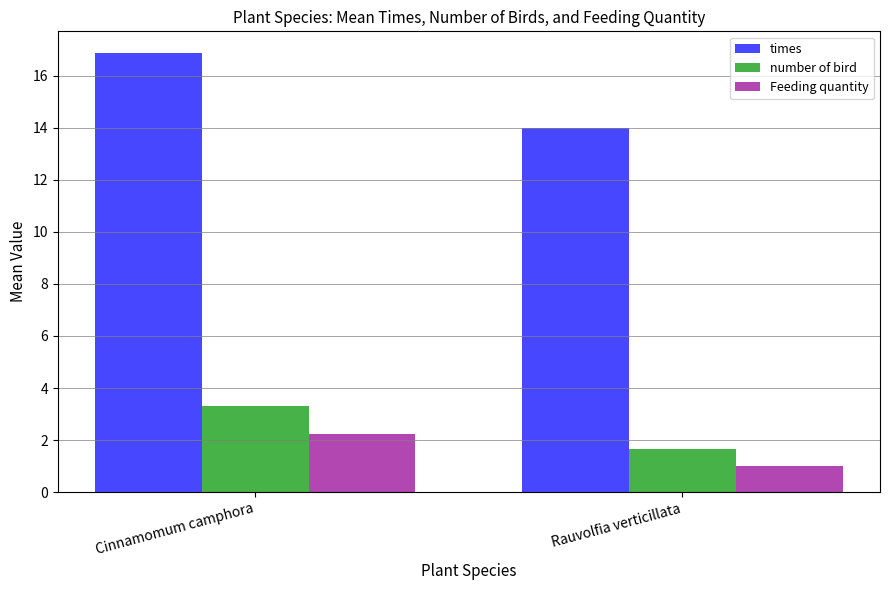

Between Cinnamomum camphora and Rauvolfia verticillata, which series saw the biggest shift?

times